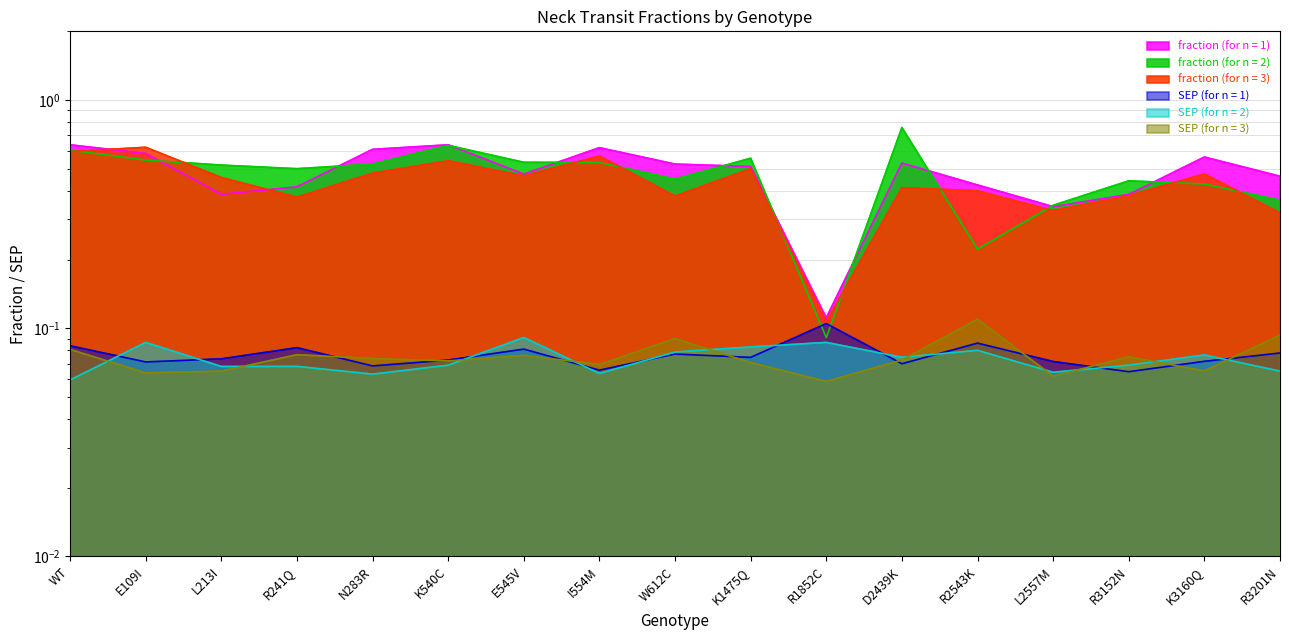

Between R241Q and K1475Q, which series saw the biggest shift?

fraction (for n = 3)